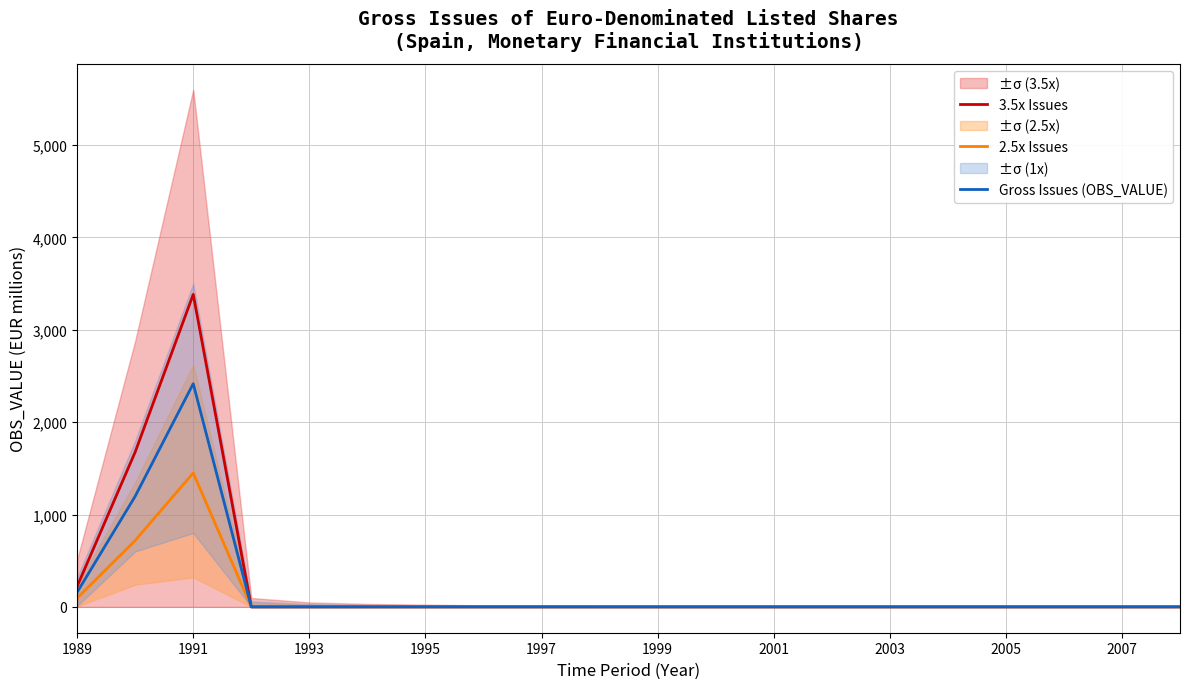

The 3.5x Issues series shows 1314.3 at 2007. True or false?

False